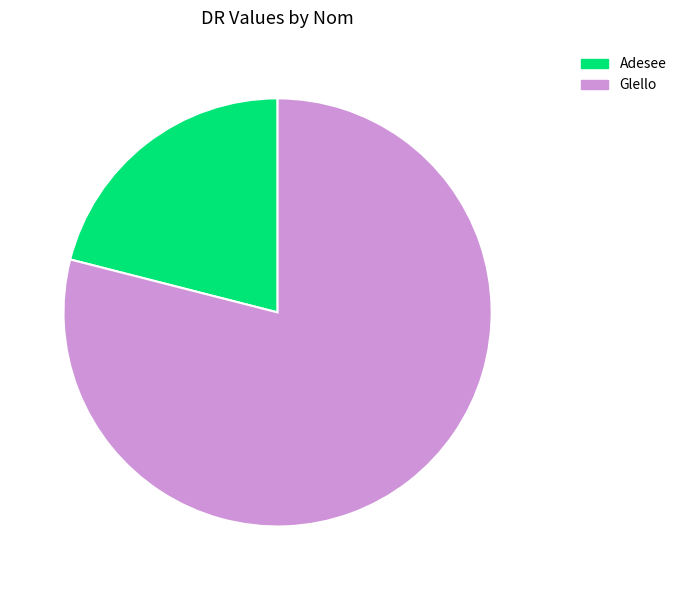

How many slices are in this pie chart?

2